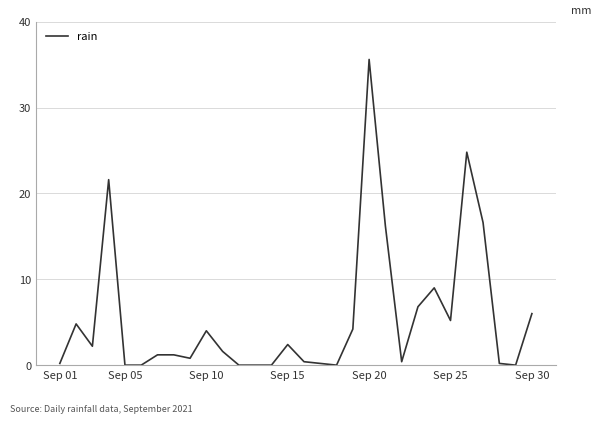

What is the difference between the maximum and minimum values?

35.6